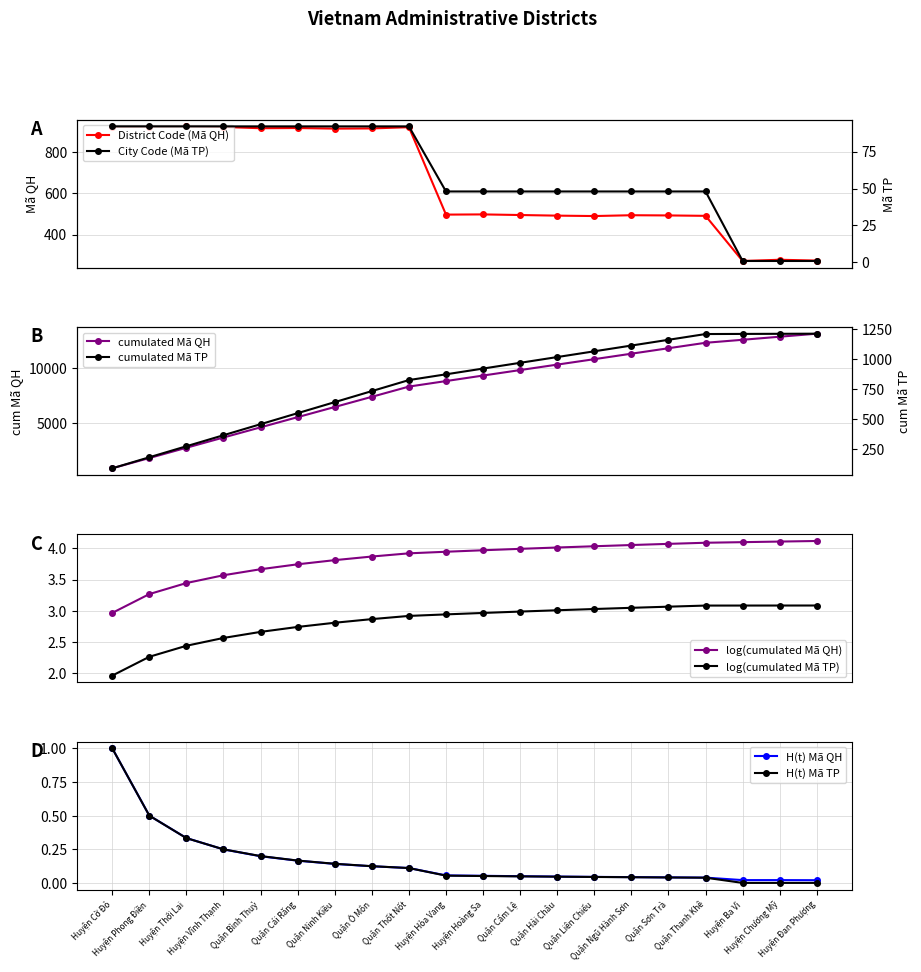

What is the minimum value for District Code (Mã QH)?

271